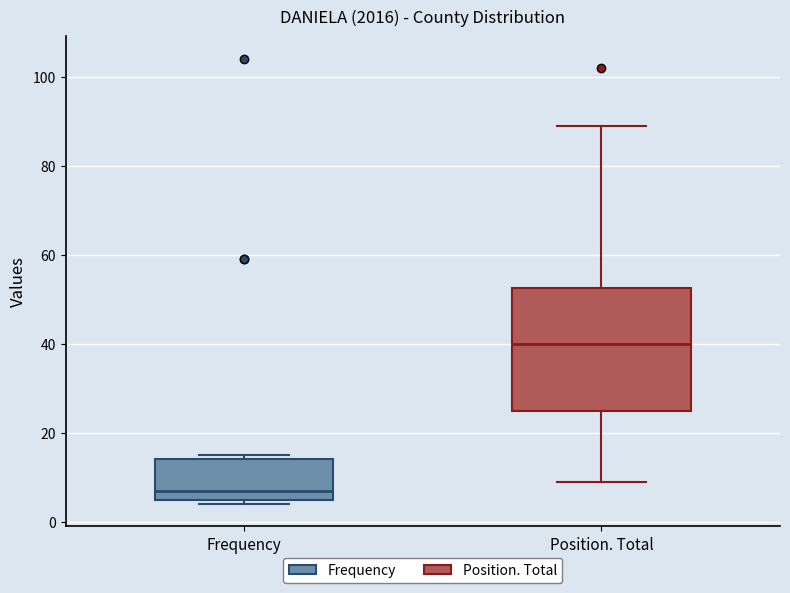

Reading left to right, read every box against the y-axis: the position of its median line, the range the box covers, and the ends of its whiskers. The values are not printed on the chart, so give them approximately, as read against the axis.

Frequency: median 8, box 6 to 14, whiskers 4 to 16
Position. Total: median 40, box 26 to 52, whiskers 10 to 90